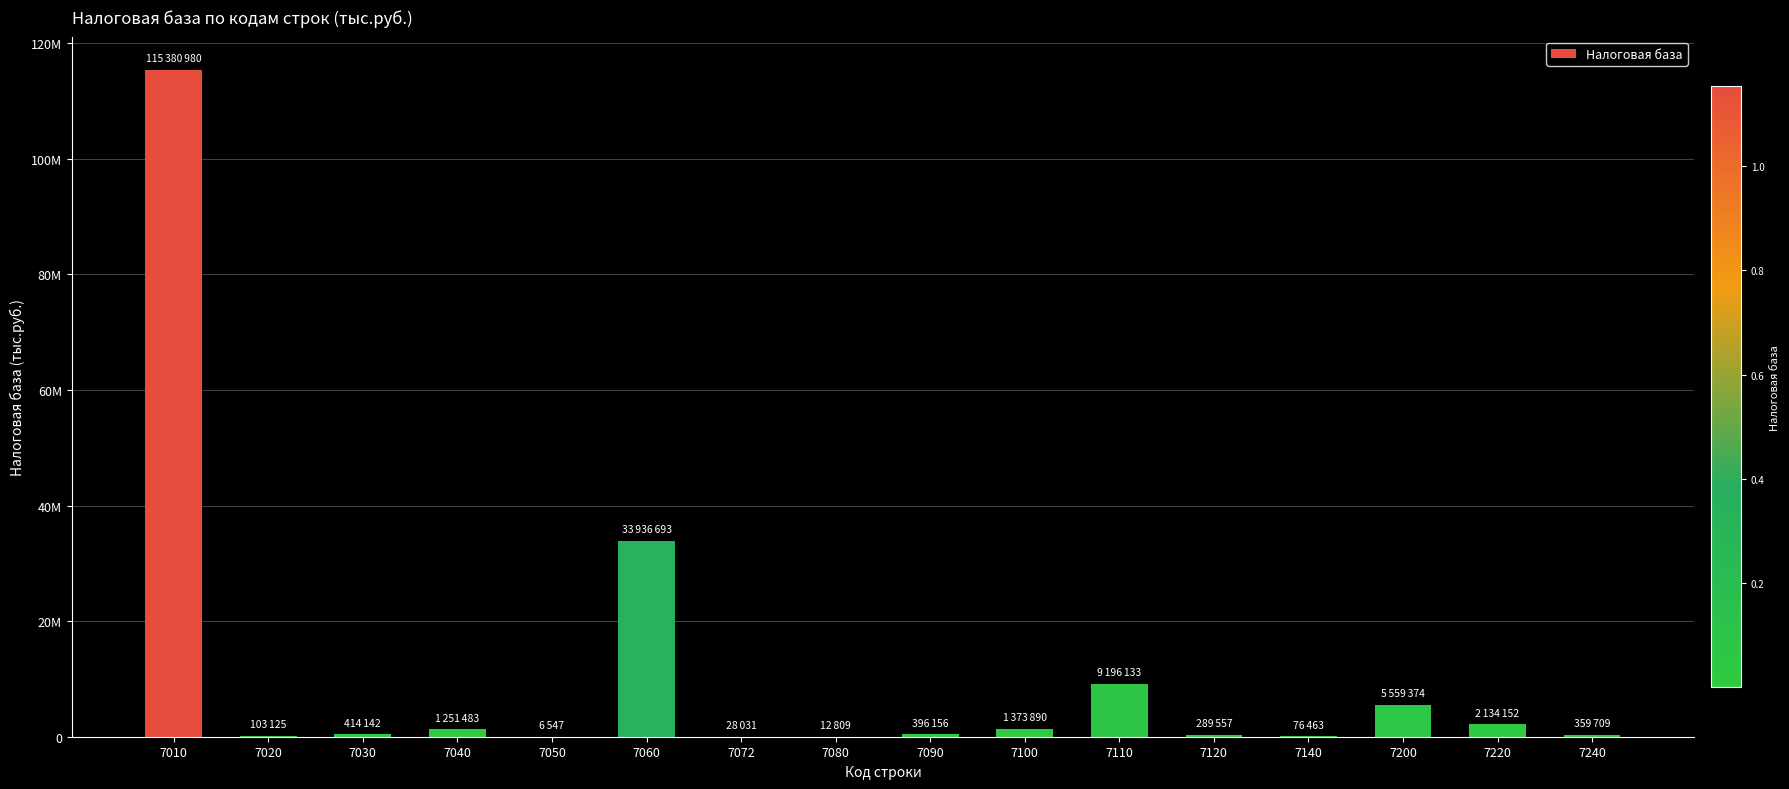

Where does the data first go above 414142?

7010